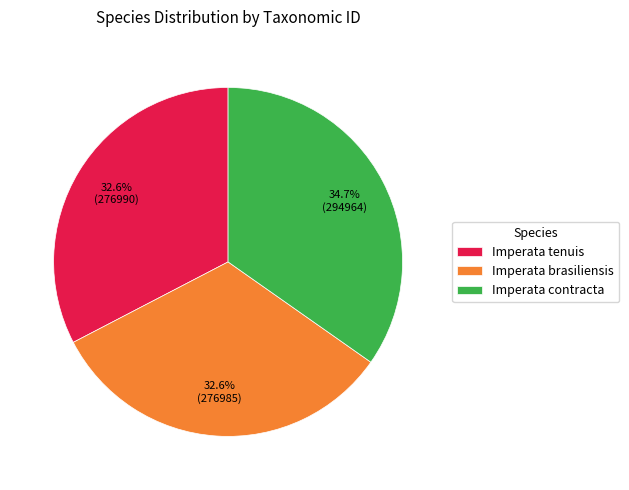

Which category has the biggest portion of the pie?

Imperata contracta